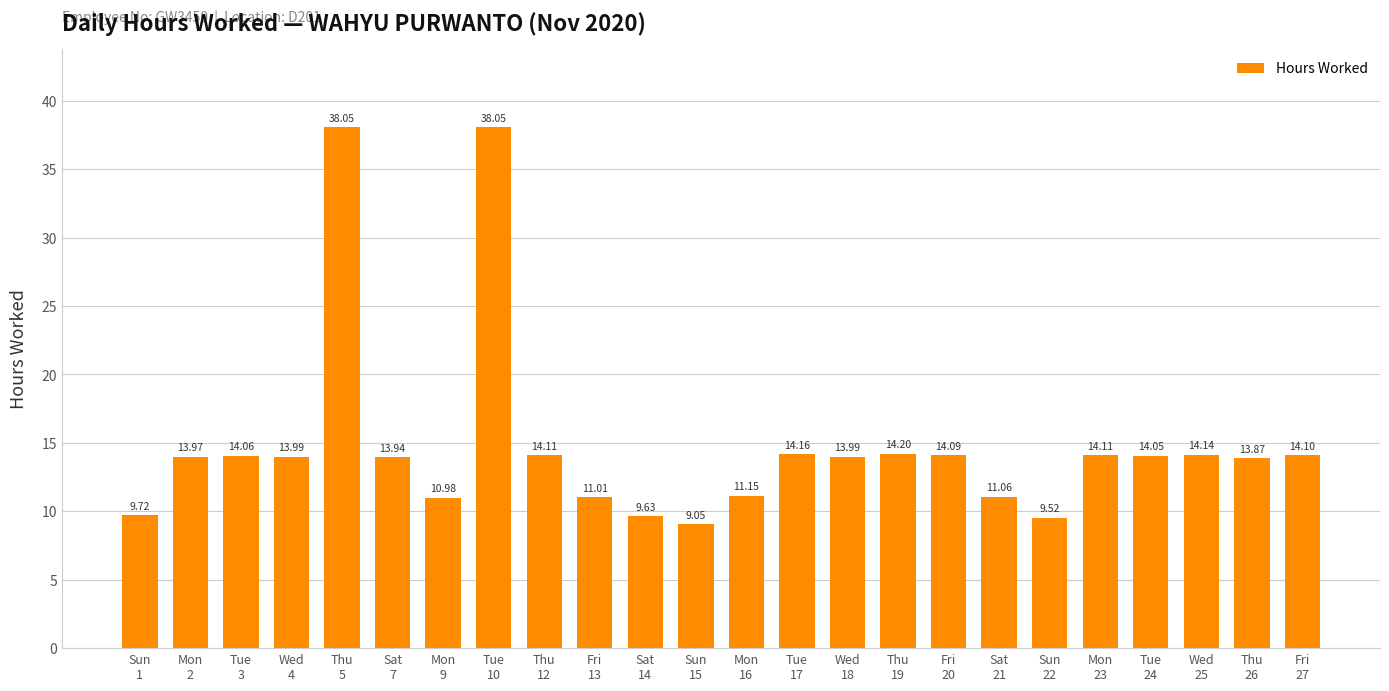

How many distinct data groups are displayed?

1